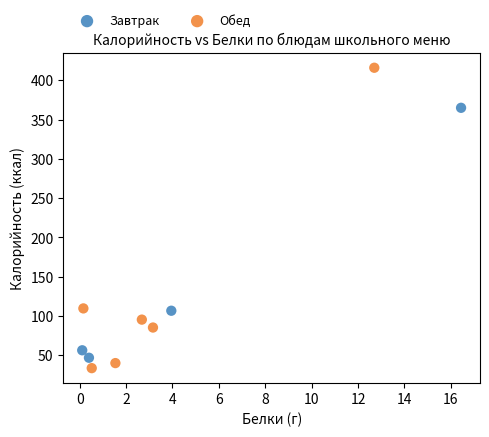

Which series reaches the maximum Y coordinate?

Обед